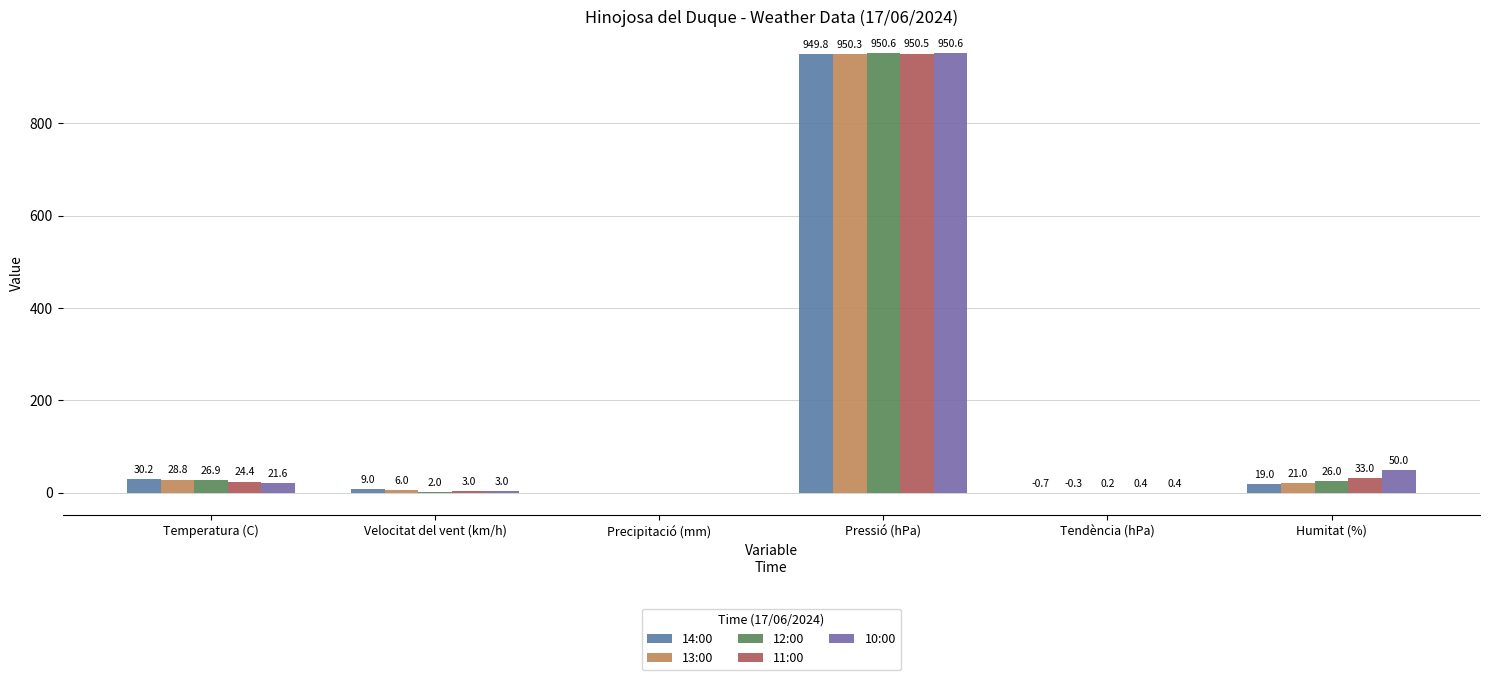

What value does the 13:00 series have at Tendència (hPa)?

-0.3